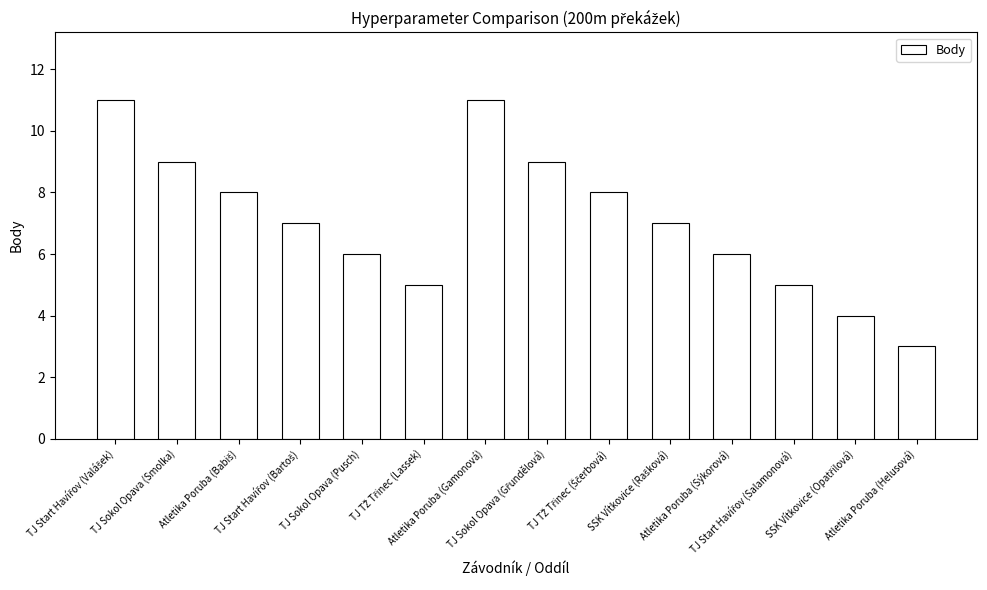

What is the difference between the second highest and second lowest values?

7